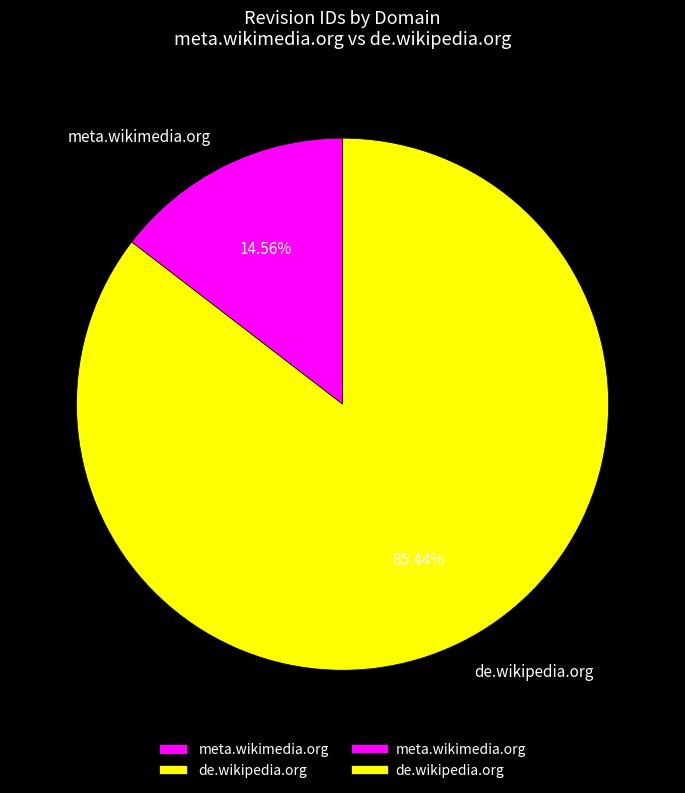

What percentage is the meta.wikimedia.org slice, to the nearest percent?

15%